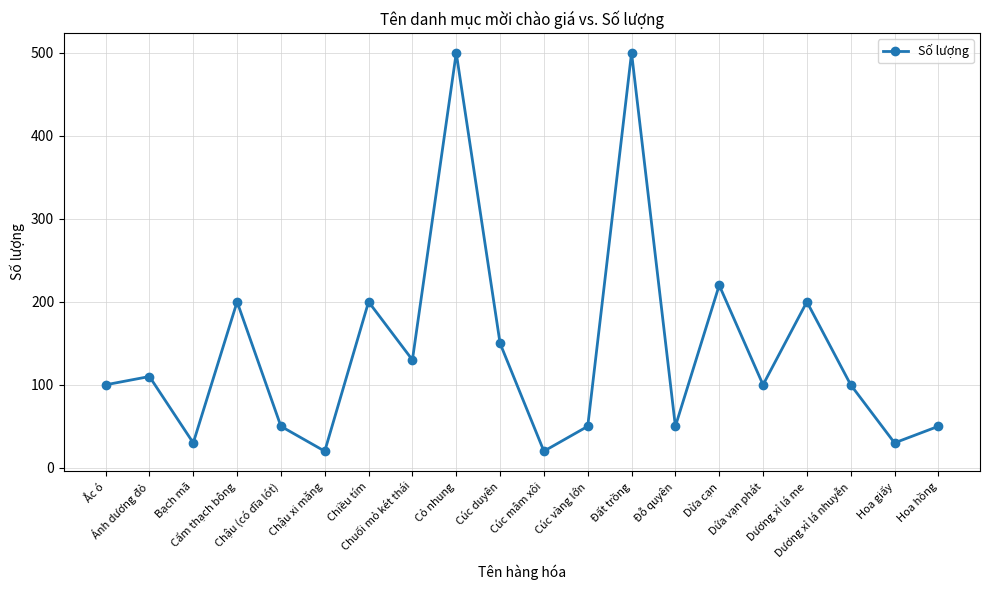

What is the difference between the second highest and second lowest values?

480